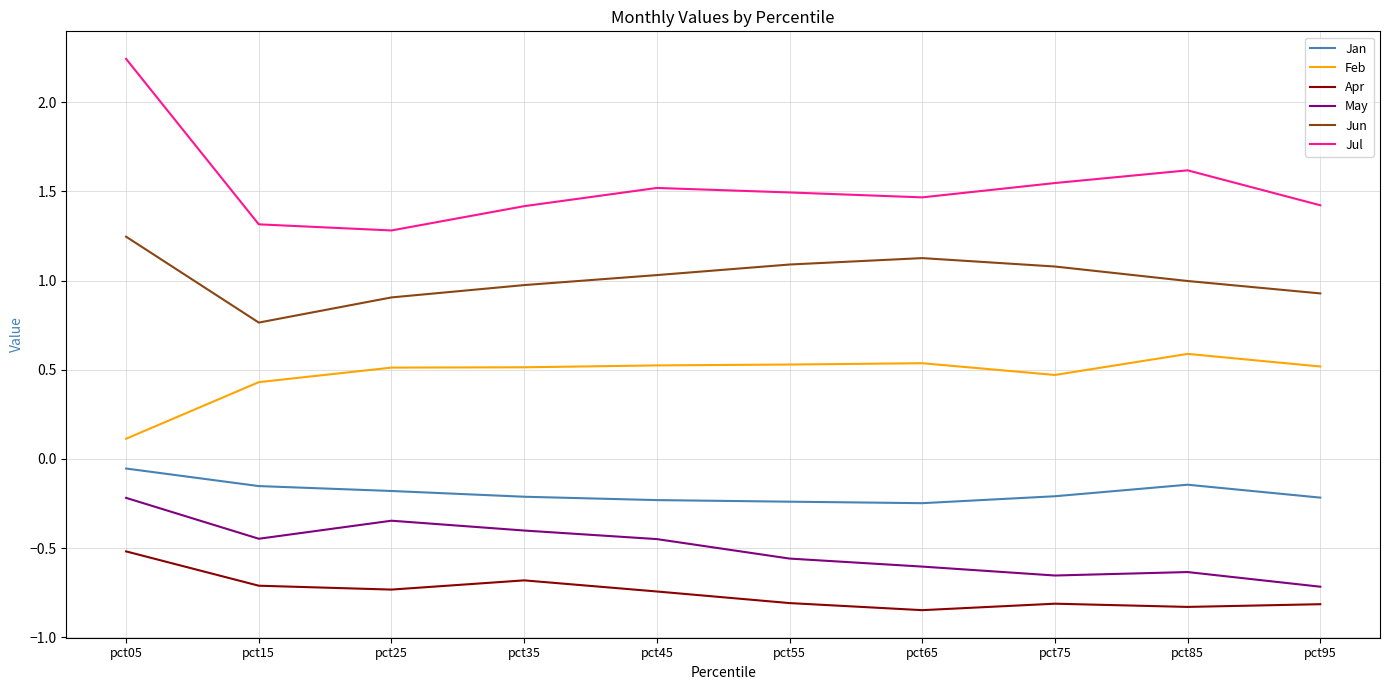

How many lines are shown in the chart?

6